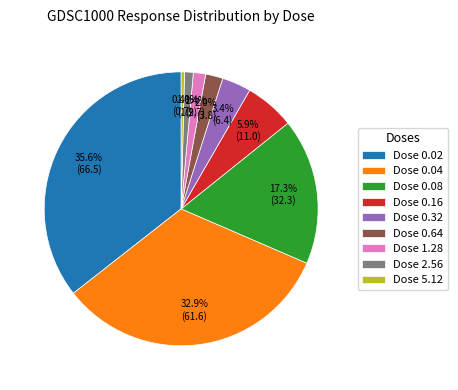

Is Dose 0.16 the majority of the pie?

No